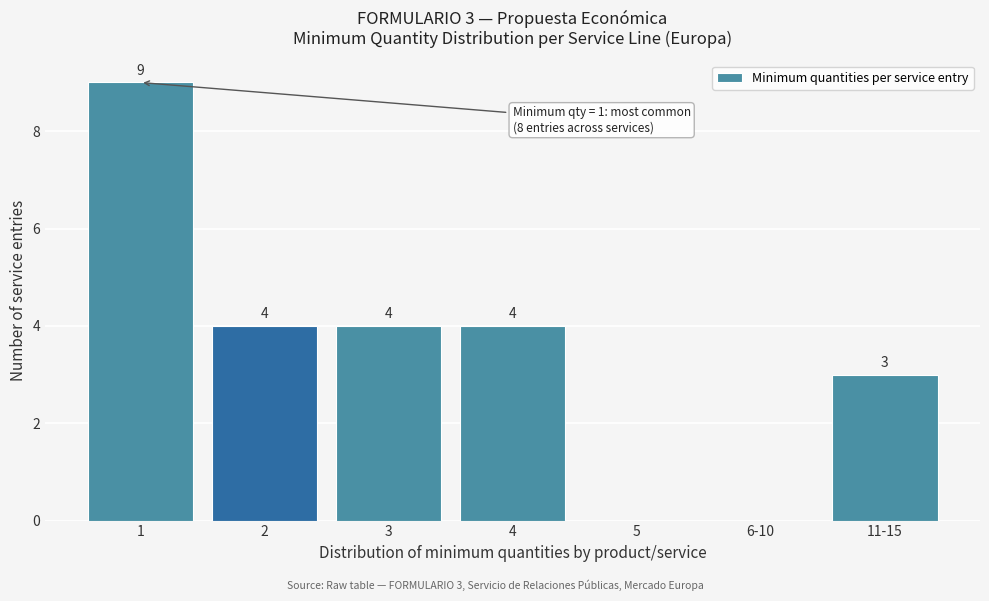

Reading right to left, what are all the values shown in this chart?

11-15=3	6-10=0	5=0	4=4	3=4	2=4	1=9